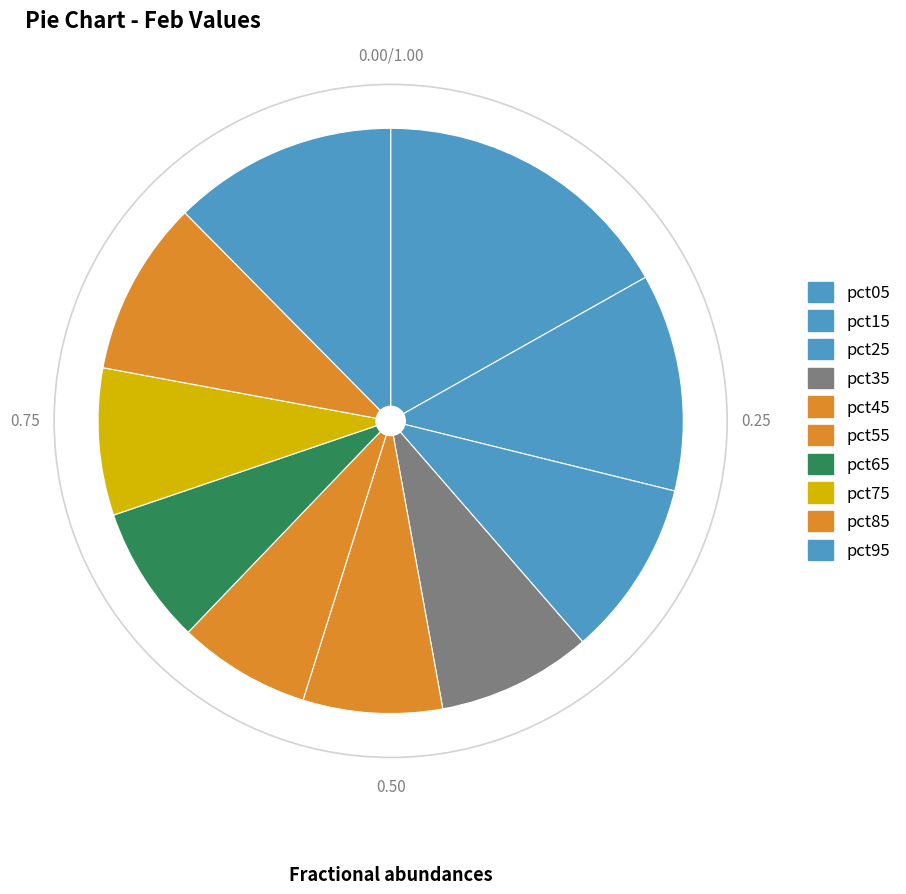

What is the largest slice in the pie chart?

pct05